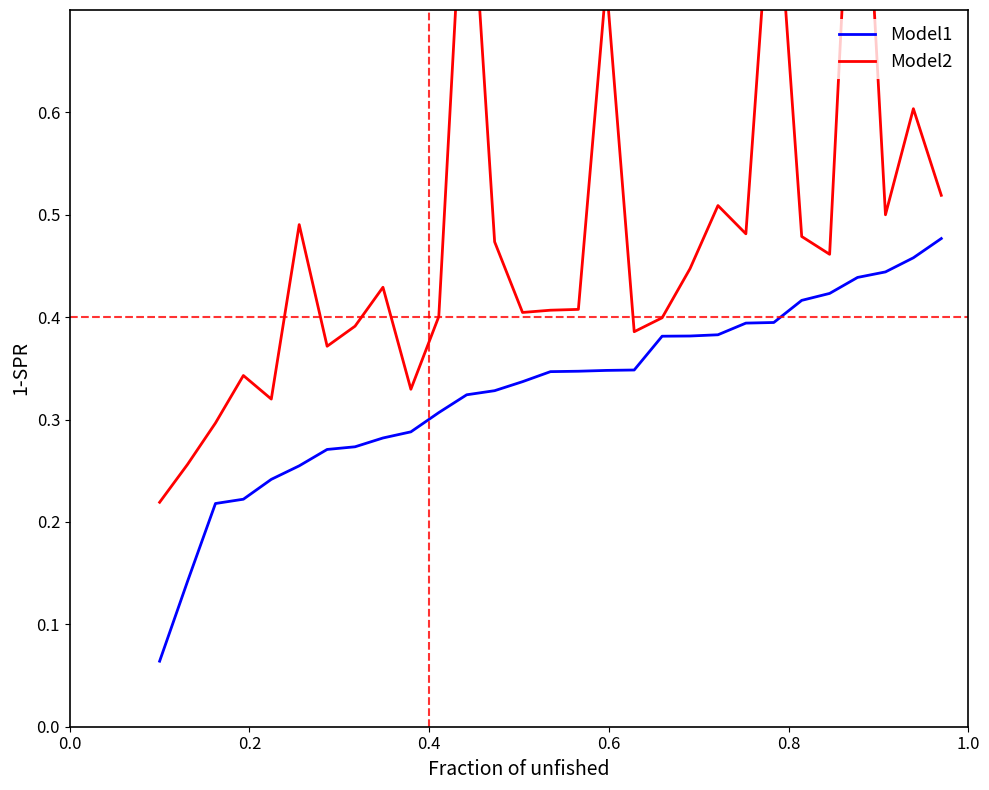

At 13, list the series in order from largest to smallest.

Model2, Model1